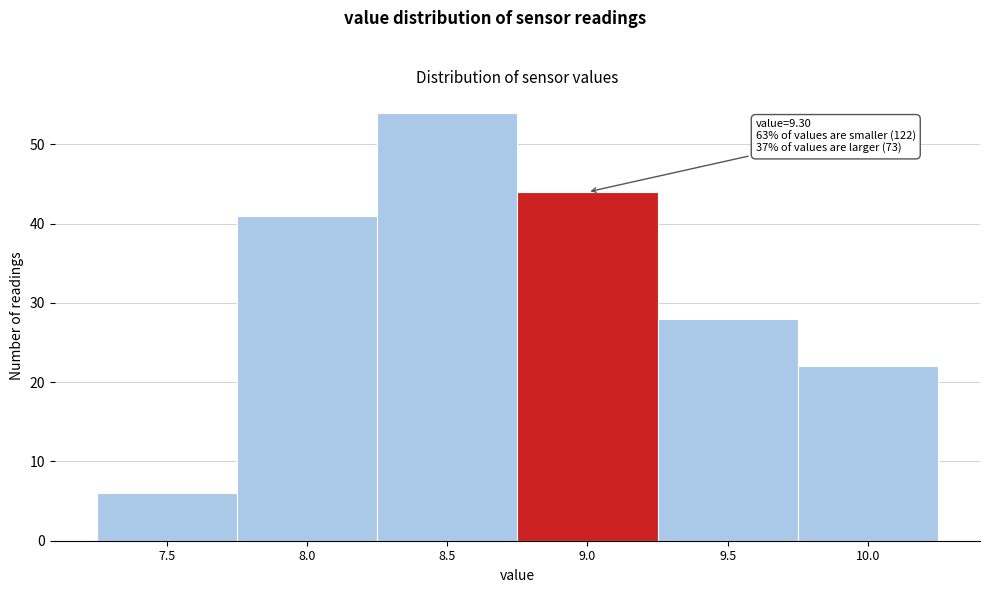

Reading left to right, transcribe all the data shown in this chart.

7.5=6	8.0=41	8.5=54	9.0=44	9.5=28	10.0=22